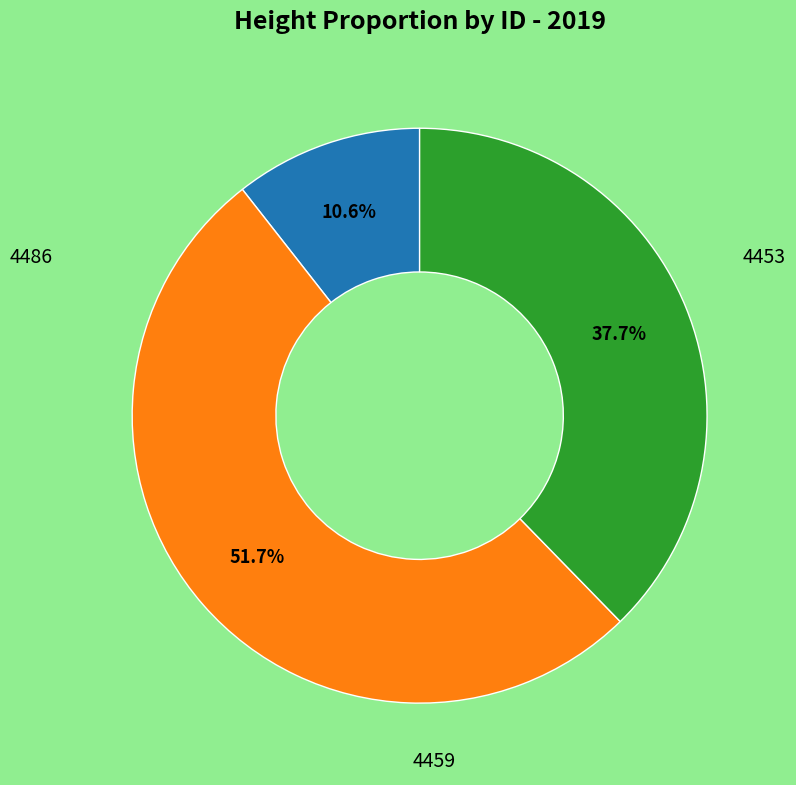

Does any single category account for the majority?

Yes